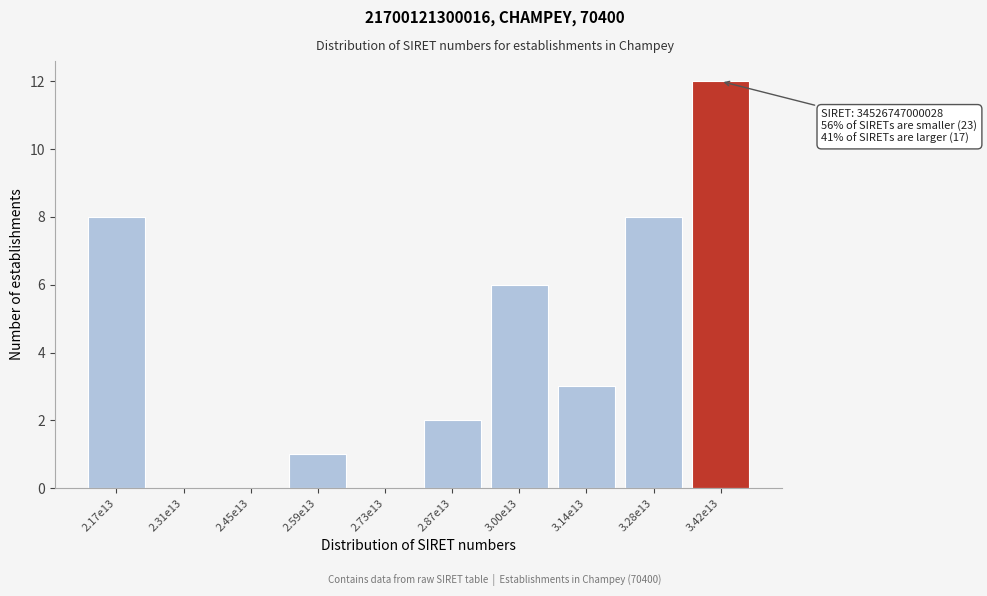

Reading right to left, transcribe all the data shown in this chart.

3.42e13=12	3.28e13=8	3.14e13=3	3.00e13=6	2.87e13=2	2.73e13=0	2.59e13=1	2.45e13=0	2.31e13=0	2.17e13=8